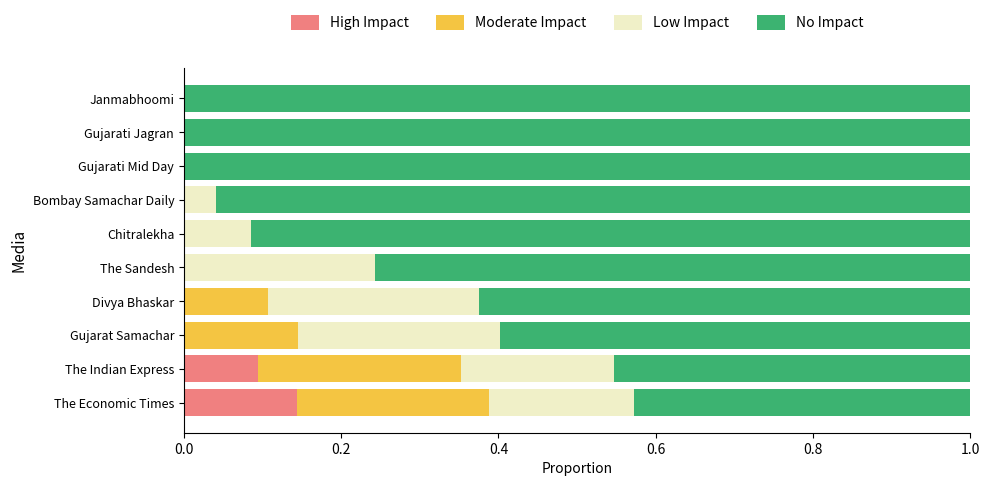

The value of High Impact at Gujarat Samachar is 0.0. True or false?

True